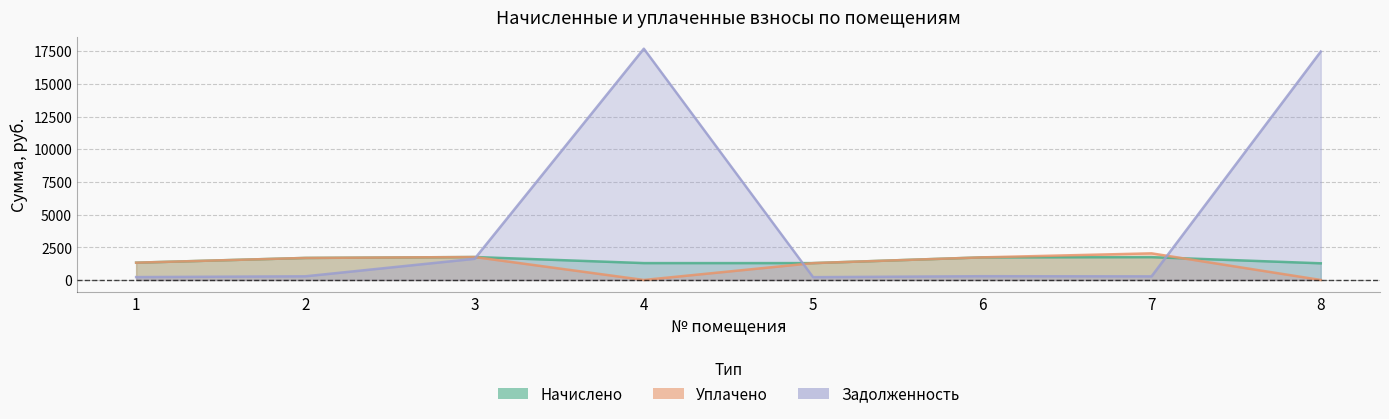

How many times do задолженность and начислено cross each other?

3